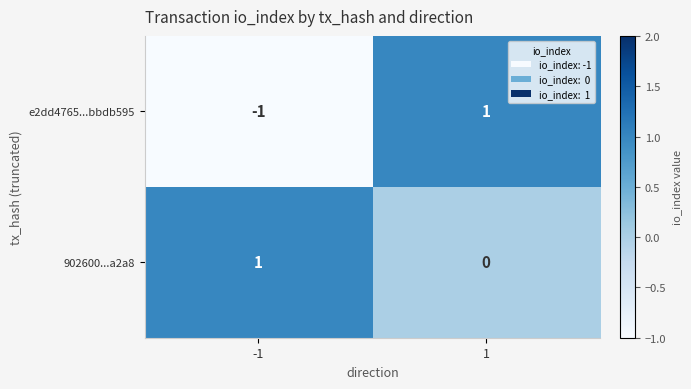

The value of 902600...a2a8 at -1 is 0. True or false?

False